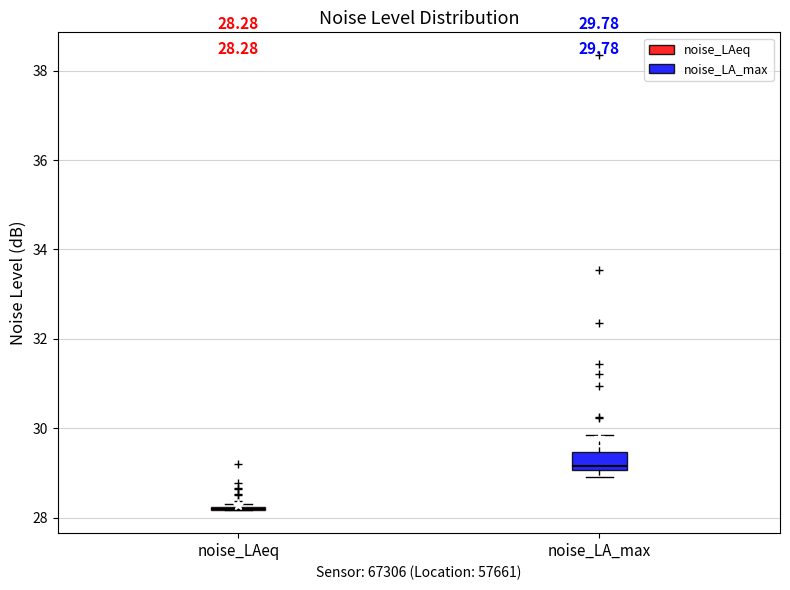

Comparing the boxes themselves (not the whiskers), which one is the tallest?

noise_LA_max